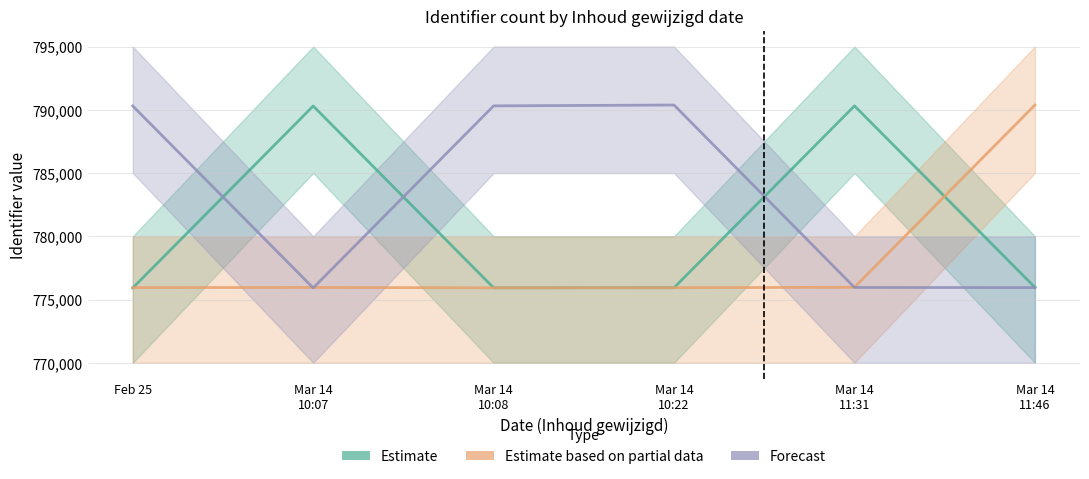

Between Feb 25 and Mar 14 10:22, which series saw the biggest shift?

Forecast